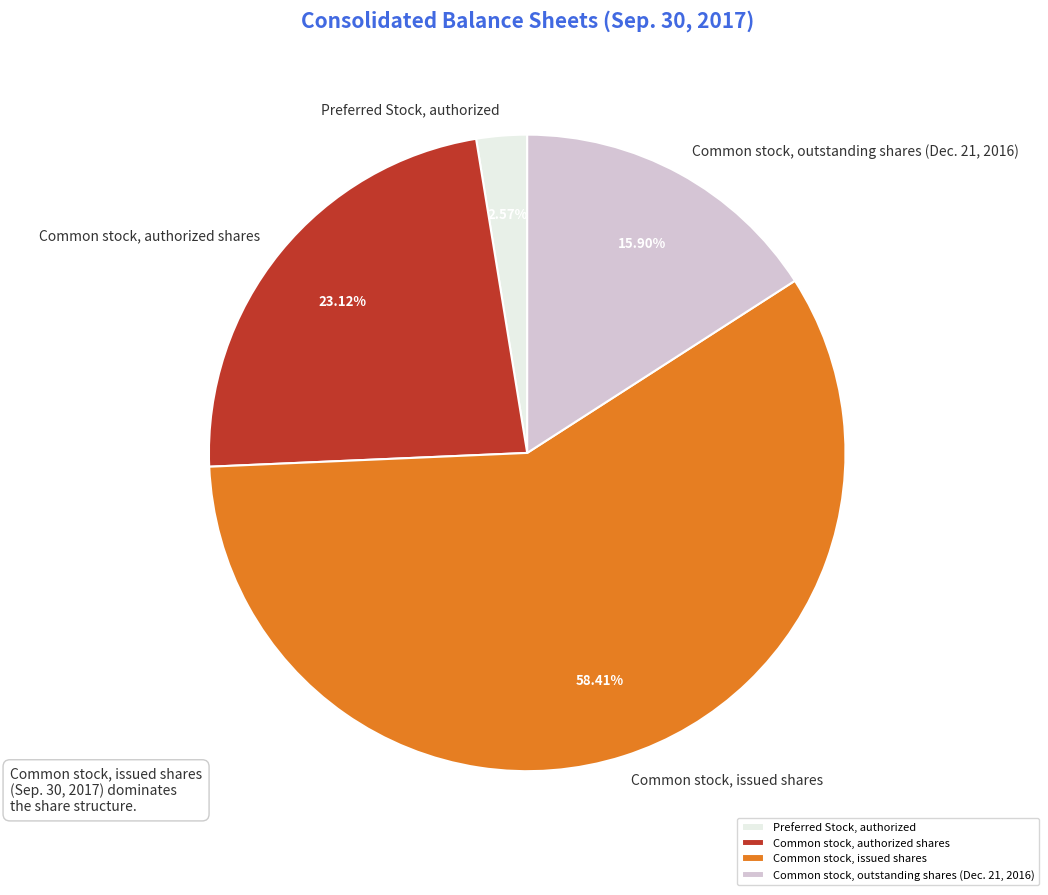

Rank the categories by value from lowest to highest.

Preferred Stock, authorized, Common stock, outstanding shares (Dec. 21, 2016), Common stock, authorized shares, Common stock, issued shares